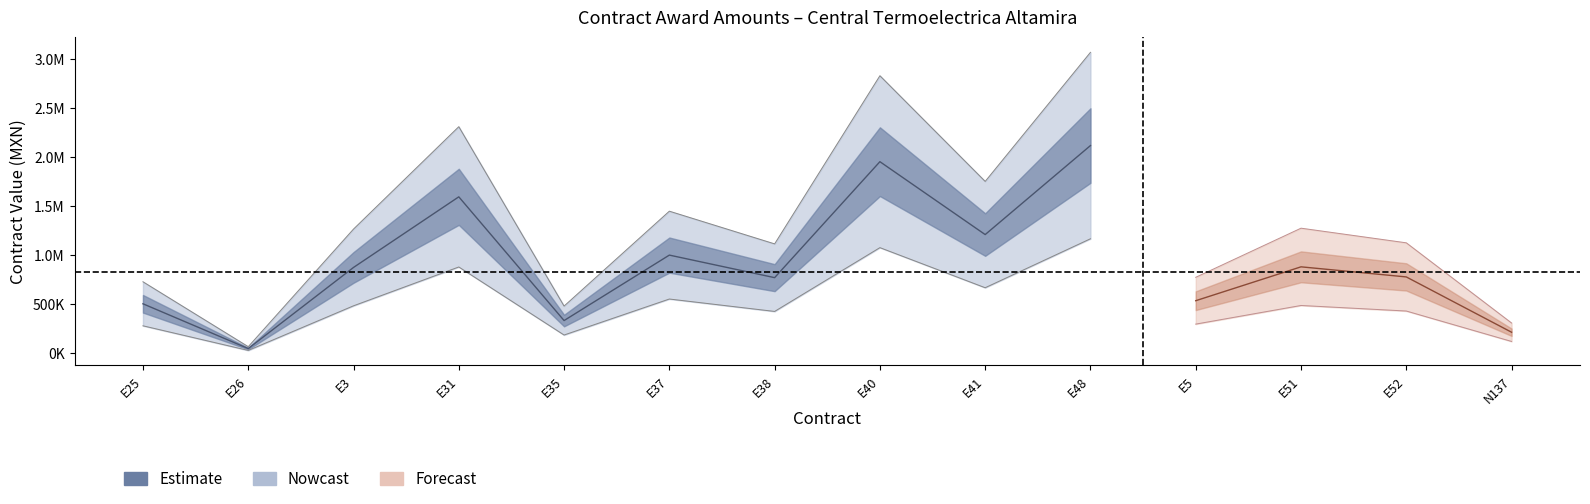

Reading right to left, list all the values displayed in this chart.

awards.value.amount: 208844.1	772999.9	875977.9	530434.0	2113000.0	1205000.0	1948500.1	765516.0	995600.0	327942.5	1590000.0	869678.2	42262.5	498943.5
contracts.value.amount: 208844.1	772999.9	875977.9	530434.0	2113000.0	1205000.0	1948500.1	765516.0	995600.0	327942.5	1590000.0	869678.2	42262.5	498943.5